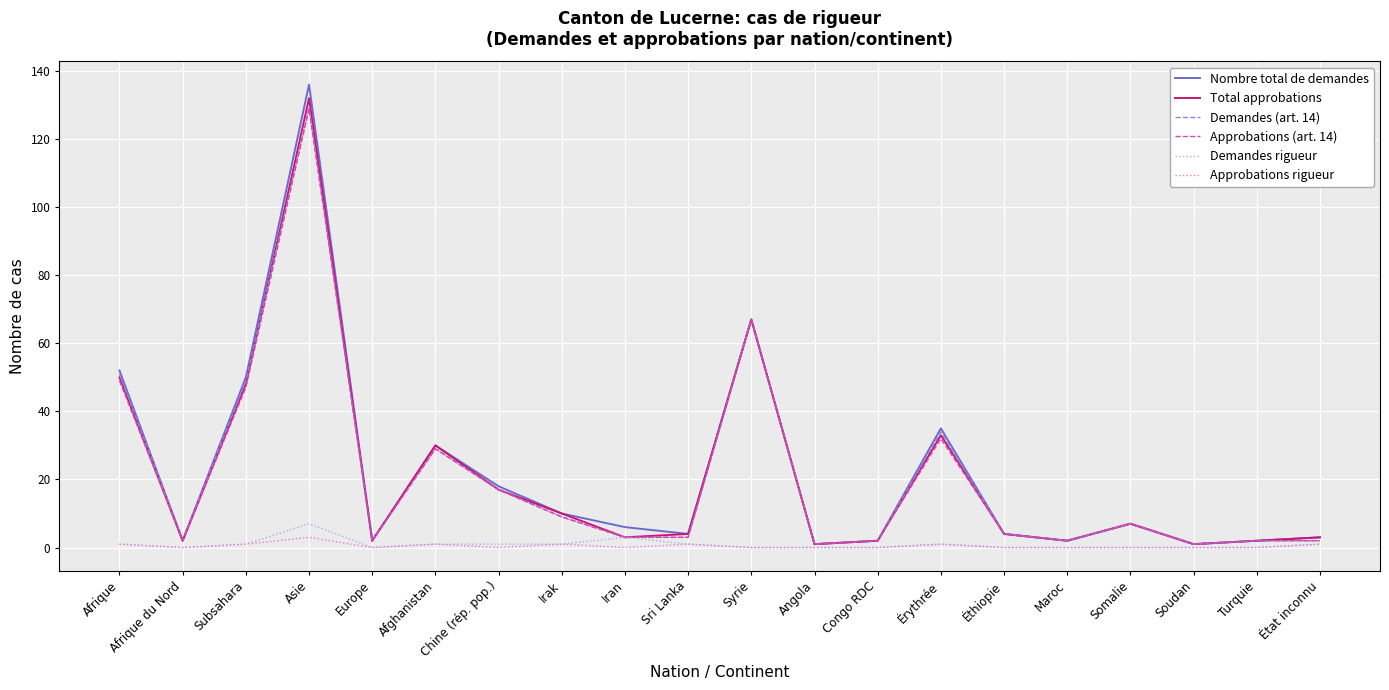

What is the sum of all Nombre total de demandes values?

434